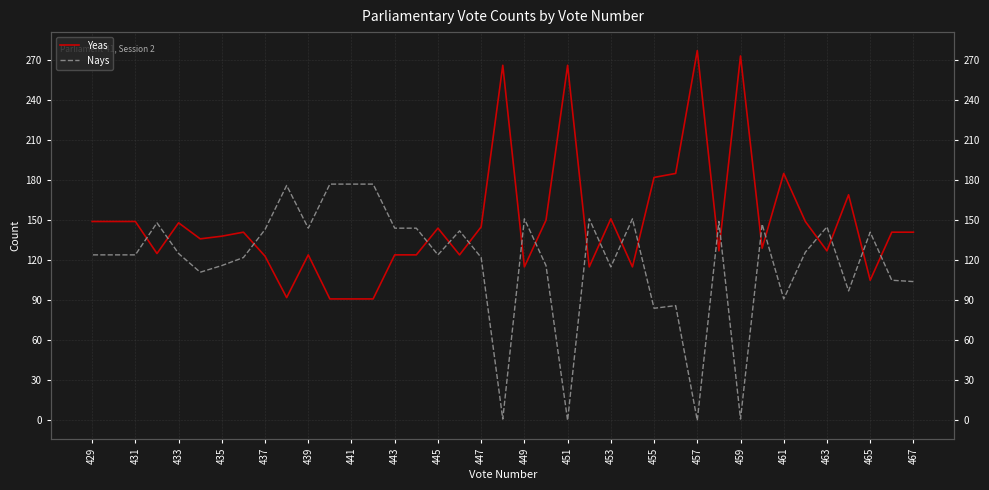

How many interior local peaks does the Yeas series have?

11